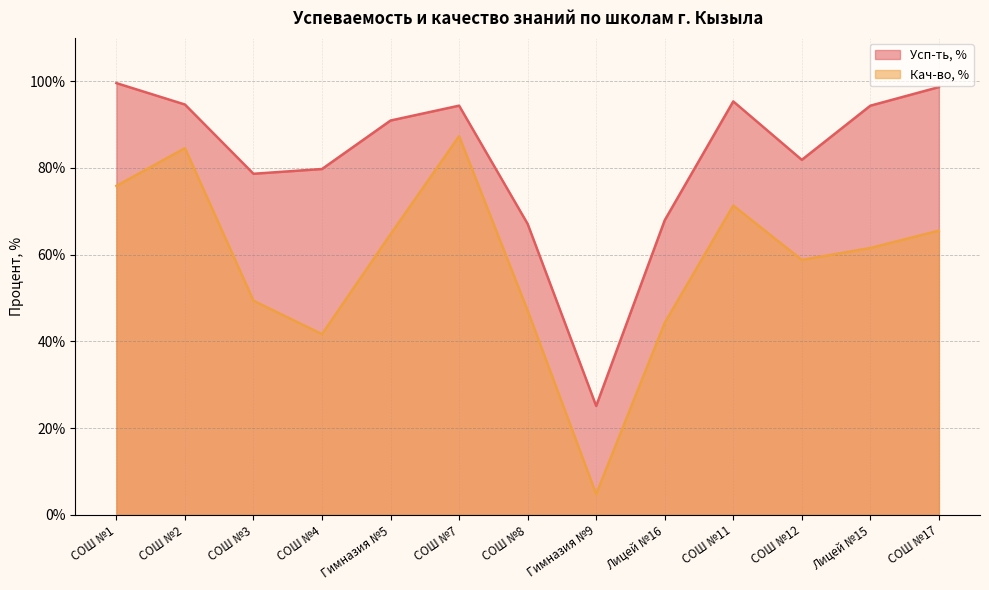

What are all the series names shown in the legend?

Усп-ть, %, Кач-во, %